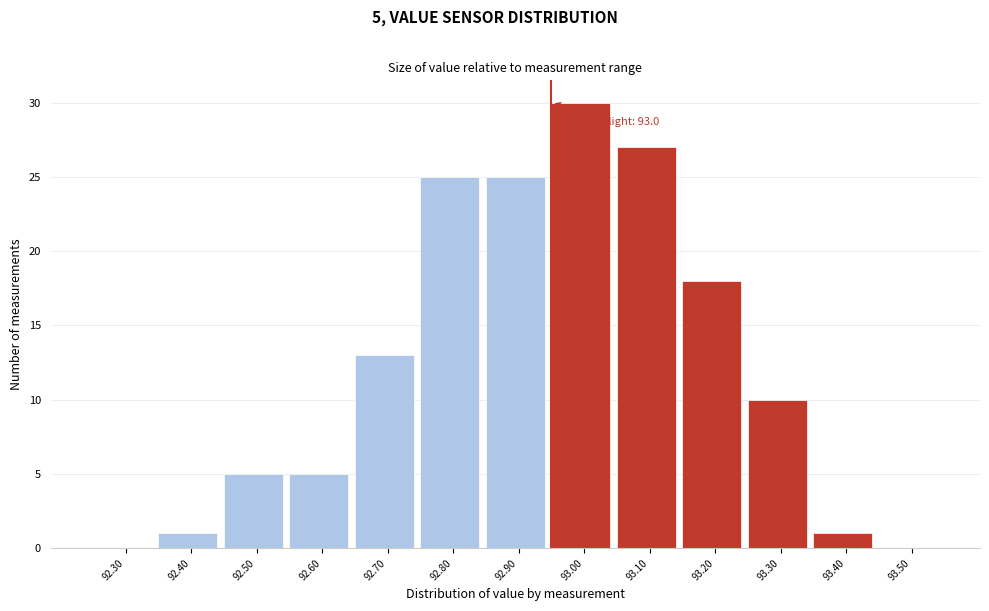

Reading left to right, transcribe all the data shown in this chart.

92.30=0	92.40=1	92.50=5	92.60=5	92.70=13	92.80=25	92.90=25	93.00=30	93.10=27	93.20=18	93.30=10	93.40=1	93.50=0